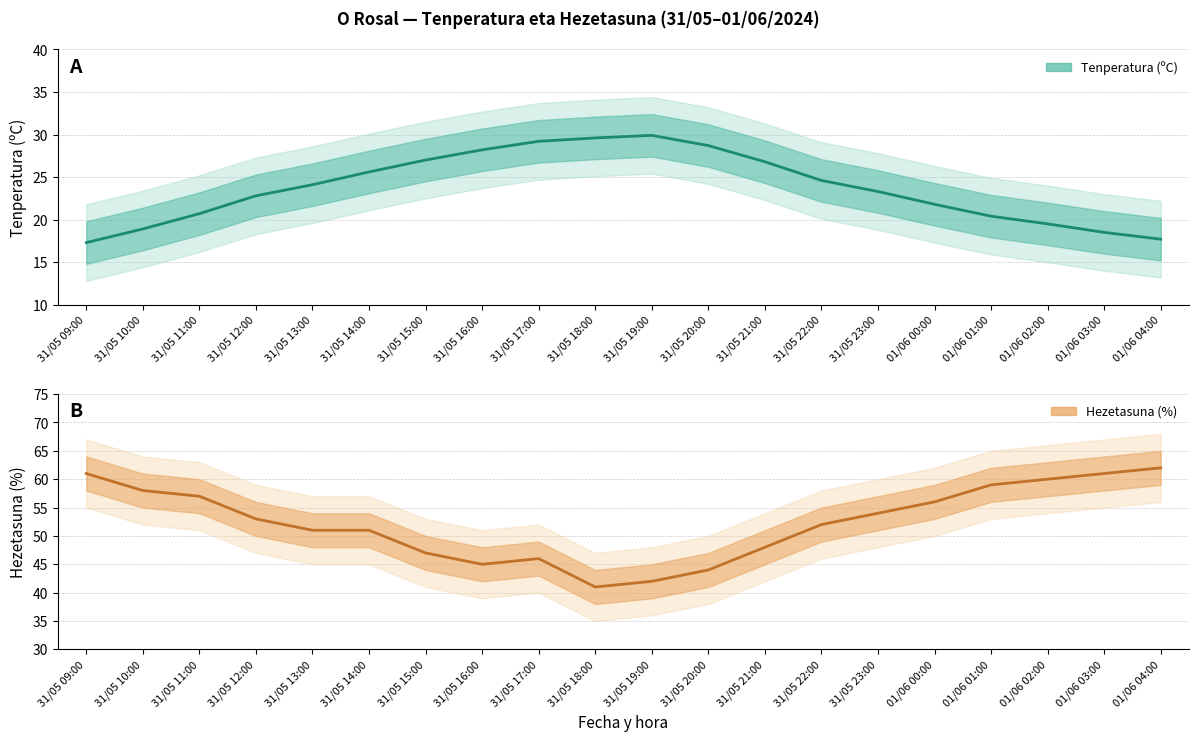

Between 31/05 20:00 and 31/05 13:00, which is larger?

31/05 20:00